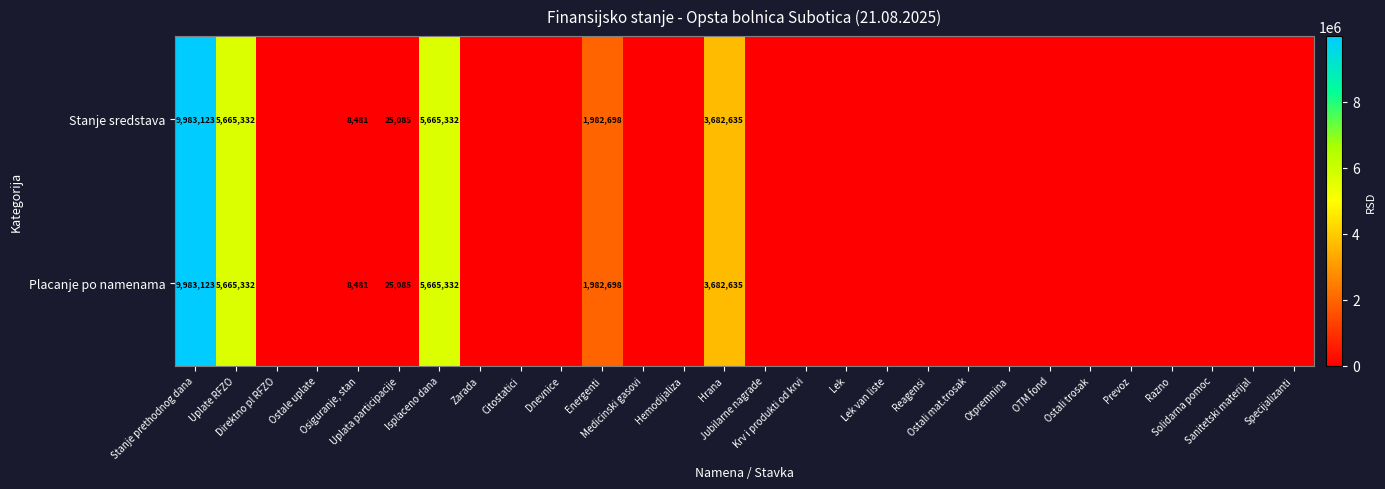

Rank the categories by Stanje sredstava value from lowest to highest.

Direktno pl RFZO, Ostale uplate, Zarada, Citostatici, Dnevnice, Medicinski gasovi, Hemodijaliza, Jubilarne nagrade, Krv i produkti od krvi, Lek, Lek van liste, Reagensi, Ostali mat.trosak, Otpremnina, OTM fond, Ostali trosak, Prevoz, Razno, Solidarna pomoc, Sanitetski materijal, Specijalizanti, Osiguranje, stan, Uplata participacije, Energenti, Hrana, Uplate RFZO, Isplaceno dana, Stanje prethodnog dana